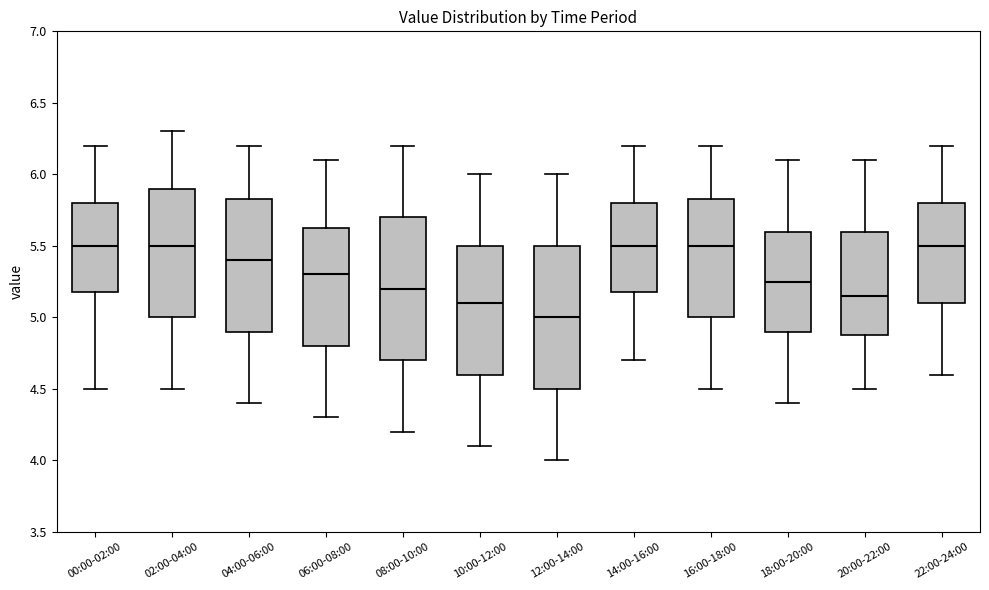

Where does the lower whisker of the box for 22:00-24:00 end on the y-axis? The values are not printed on the chart, so give them approximately, as read against the axis.

4.60